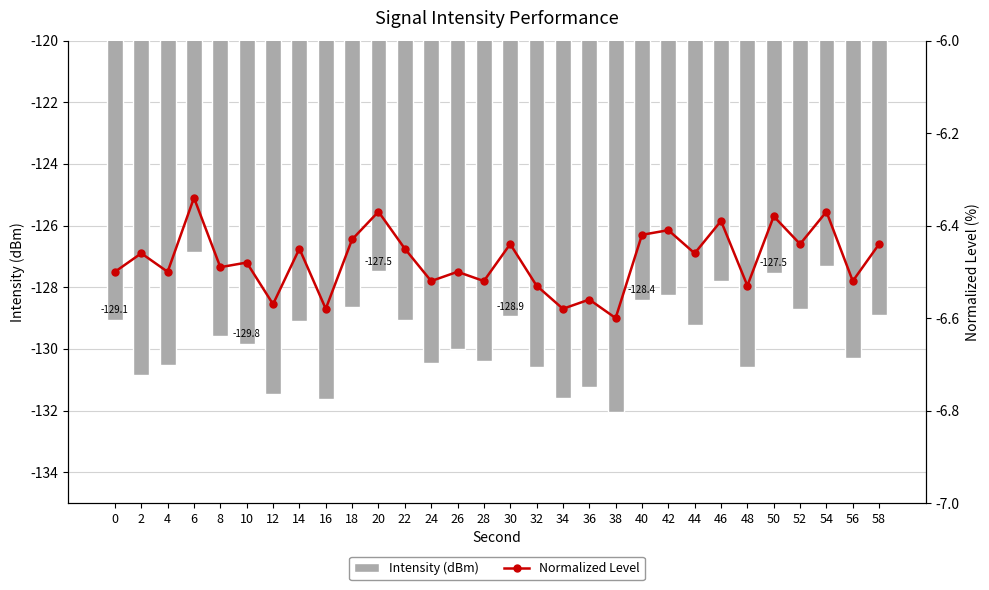

At which label is Normalized Level closest to -6?

6